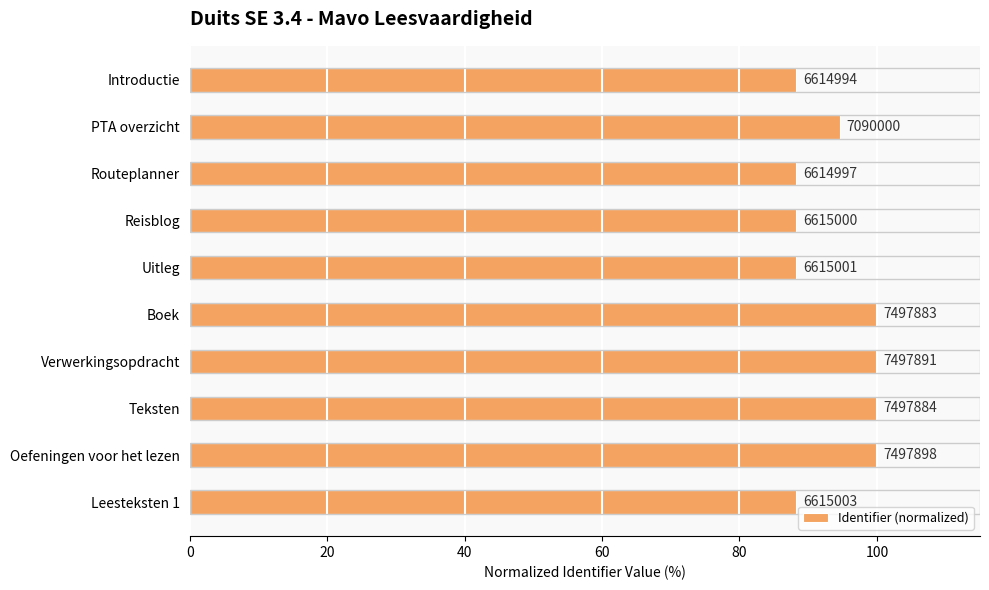

What is the difference between the maximum and second lowest values?

11.8